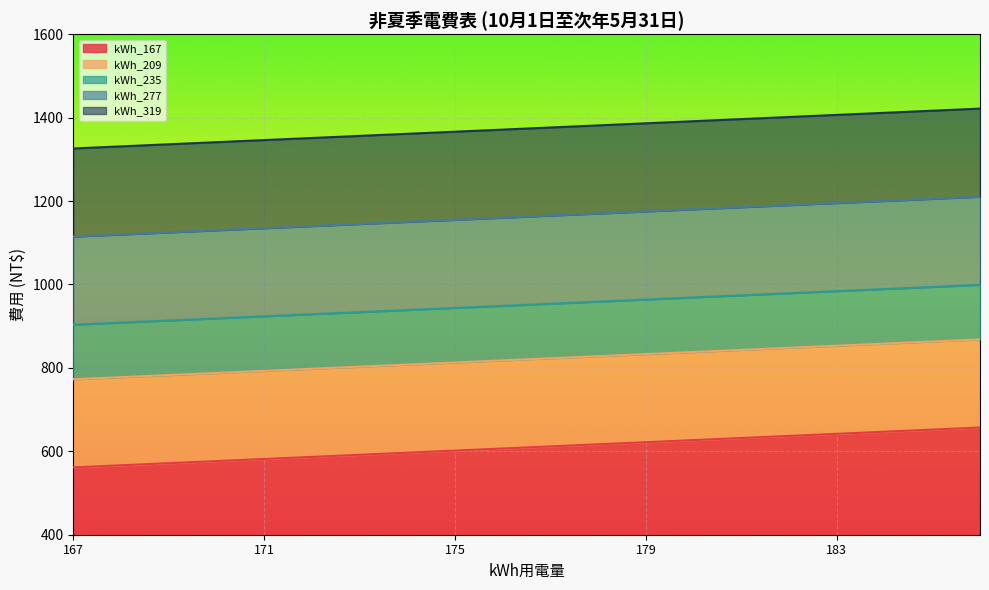

The value of kWh_235 at 168 is 1918.3. True or false?

False